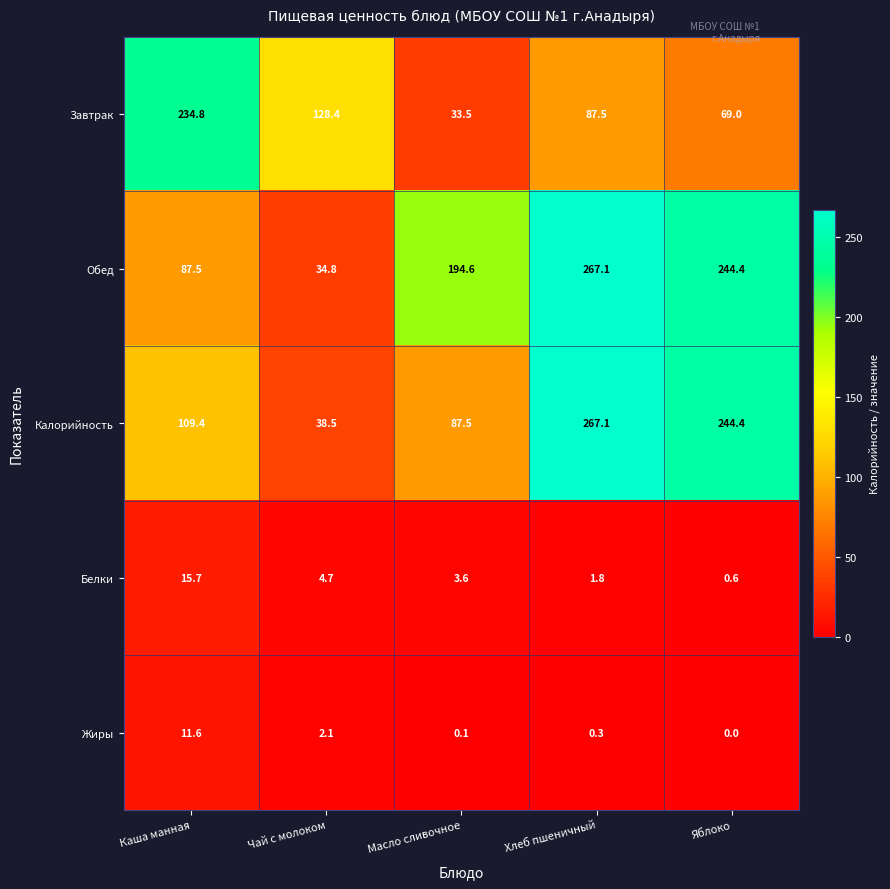

Reading left to right, transcribe all the data shown in this chart.

Завтрак: 234.8	128.4	33.5	87.5	69.0
Обед: 87.5	34.8	194.6	267.1	244.4
Калорийность: 109.4	38.5	87.5	267.1	244.4
Белки: 15.7	4.7	3.6	1.8	0.6
Жиры: 11.6	2.1	0.1	0.3	0.0